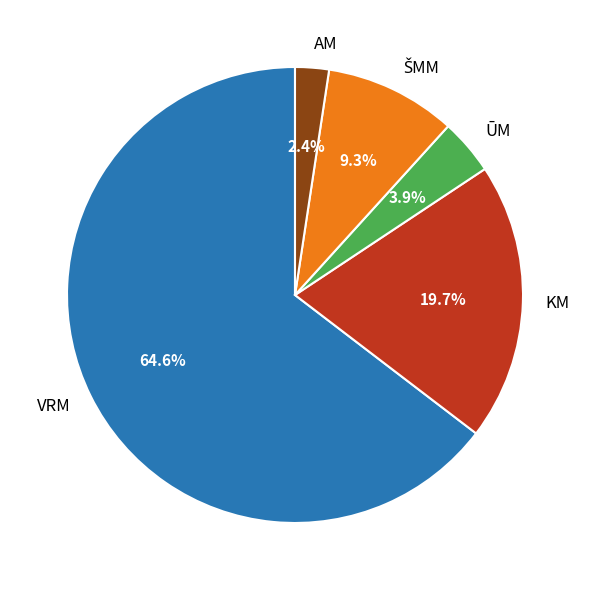

What percentage is NOT represented by ŪM?

96.1%